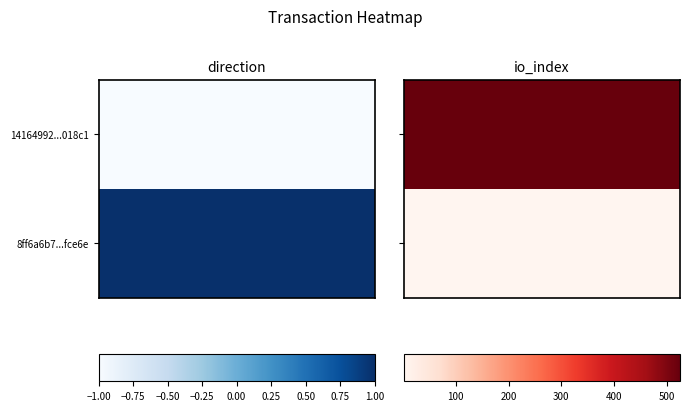

What value does the 8ff6a6b708e59f218eac88ebc222d47c158cfee series have at 1?

2